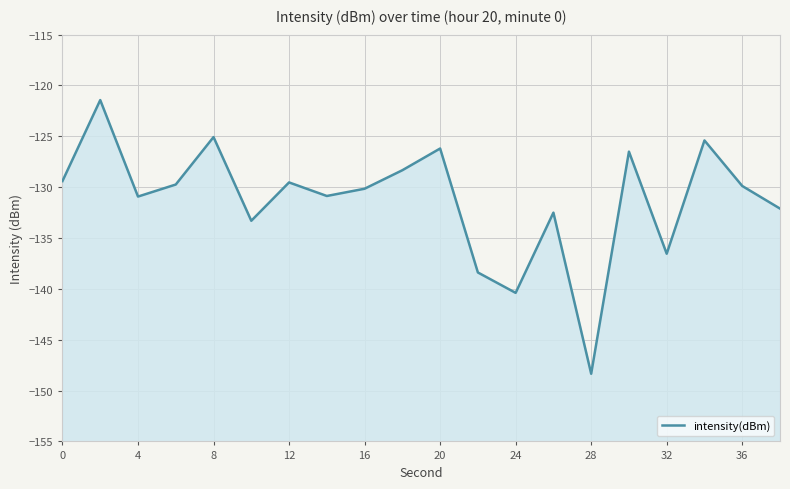

What is the difference between the maximum and minimum values?

26.9